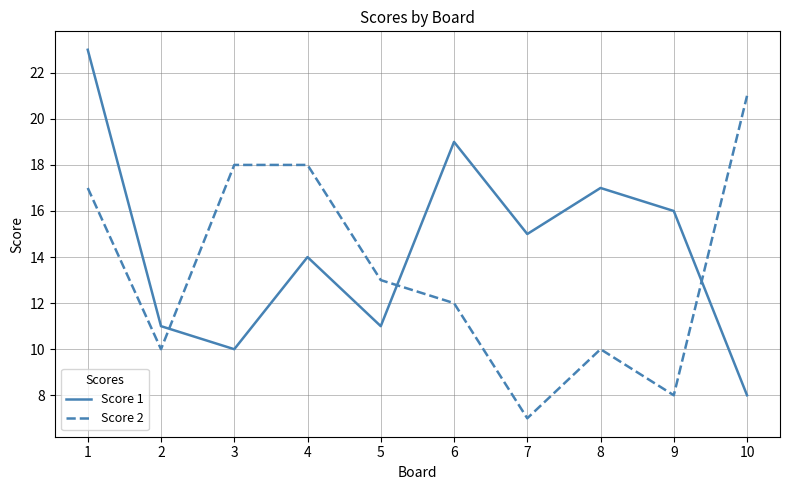

At which label does Score 1 first exceed 15?

1